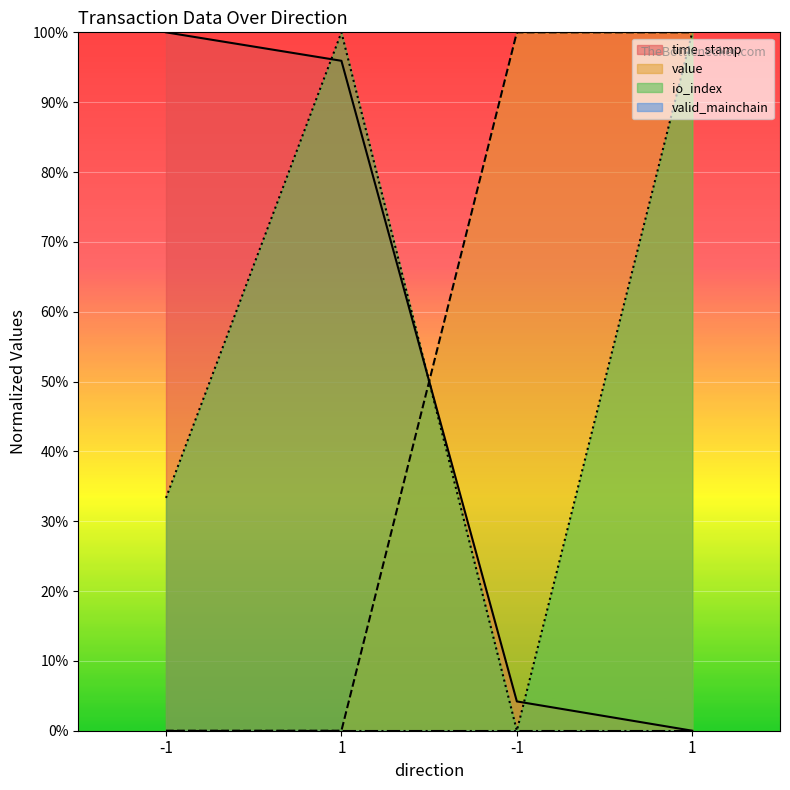

Reading right to left, list all the values displayed in this chart.

time_stamp: 0.0	4.2	95.9	100.0
value: 100.0	100.0	0.0	0.0
io_index: 100.0	0.0	100.0	33.3